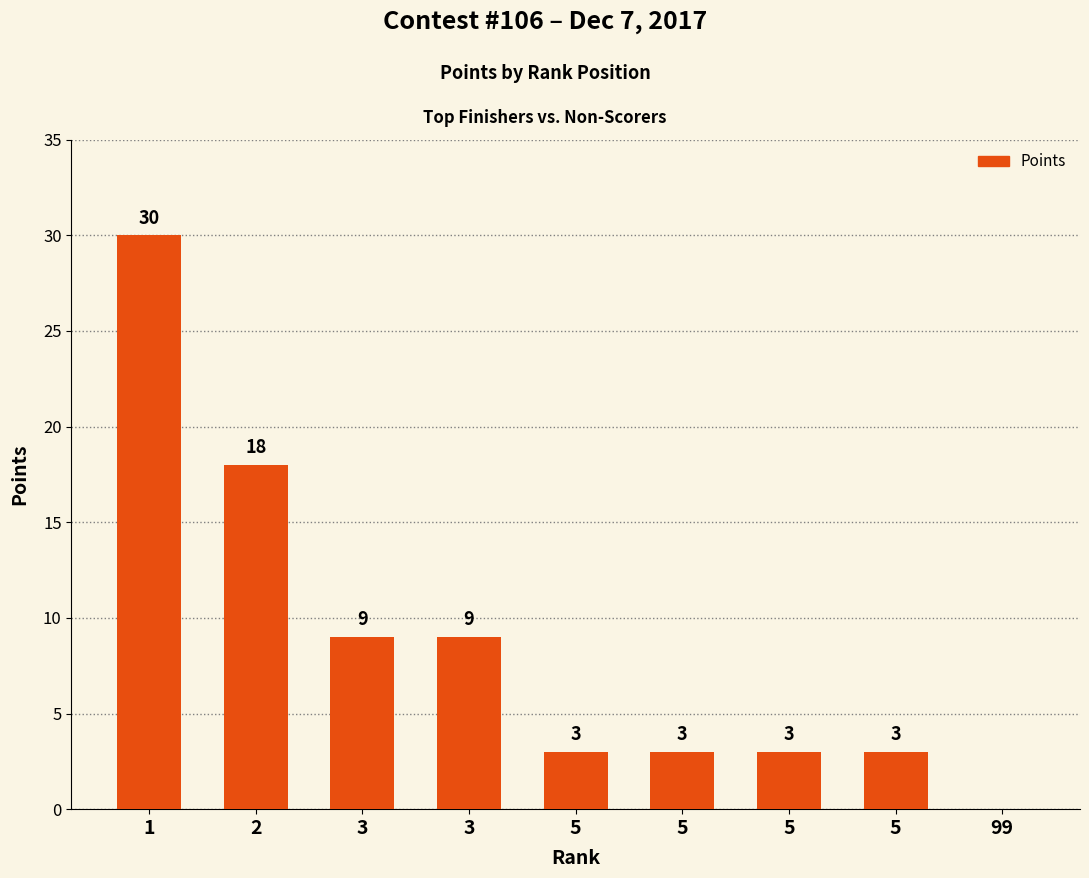

How many values are above zero?

8